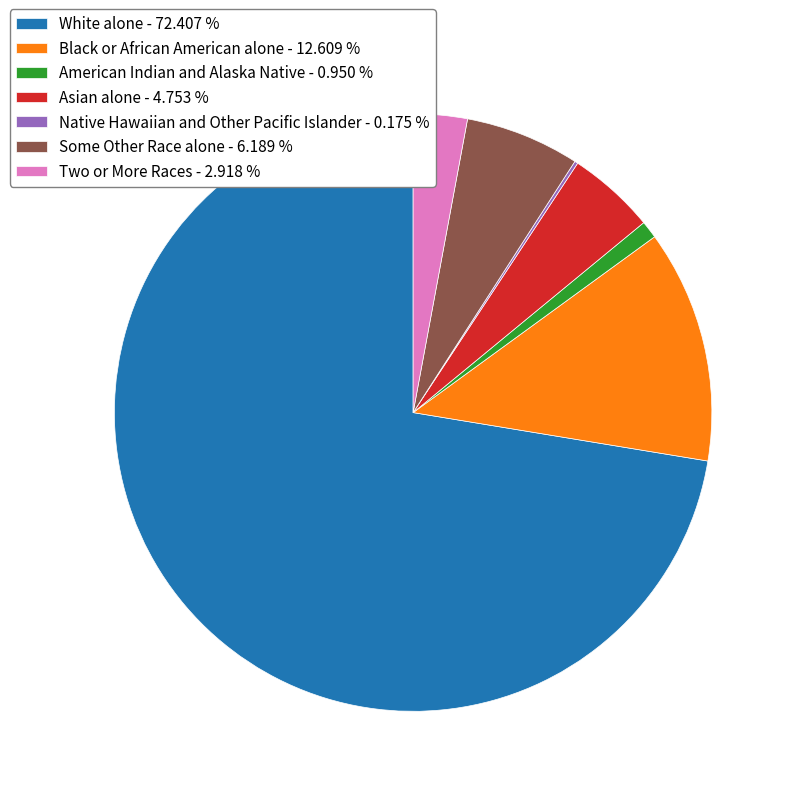

Is the sum of Black or African American alone - 12.609 % and Some Other Race alone - 6.189 % greater than half?

No